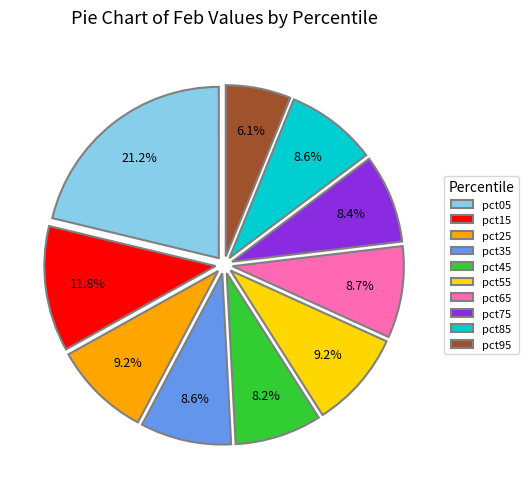

To the nearest percent, what is the combined percentage of pct05 and pct65?

30%